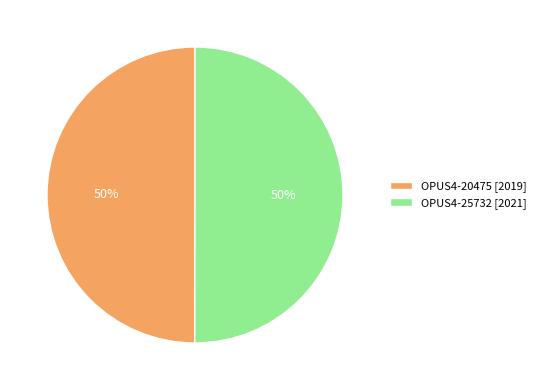

What is the ratio of the value at OPUS4-20475 to the value at OPUS4-25732?

1.0